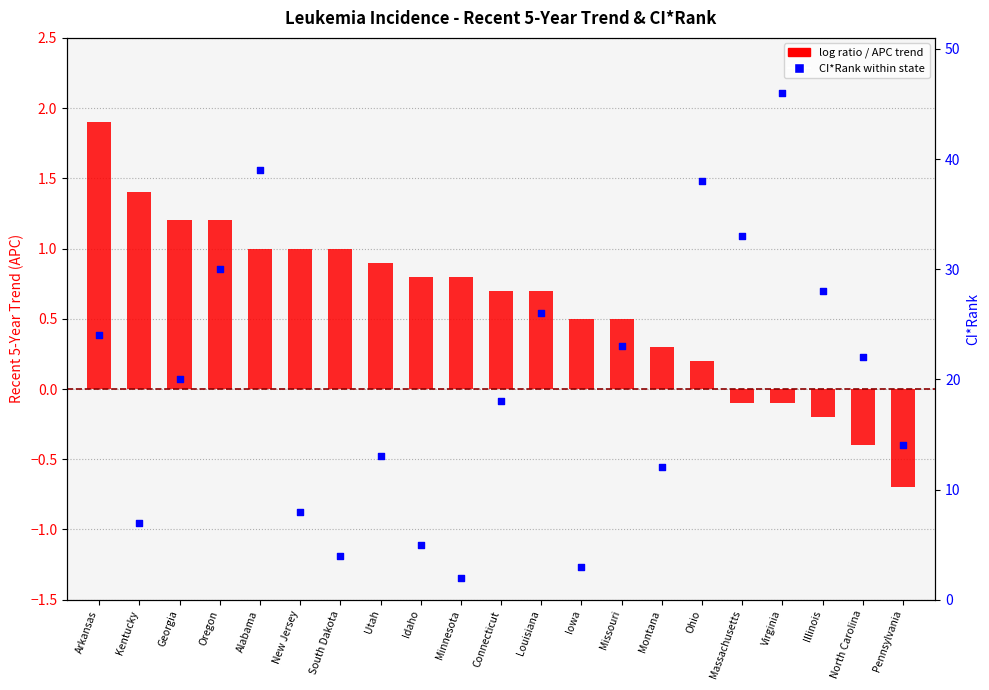

Which series reaches the minimum Y coordinate?

log ratio / APC trend